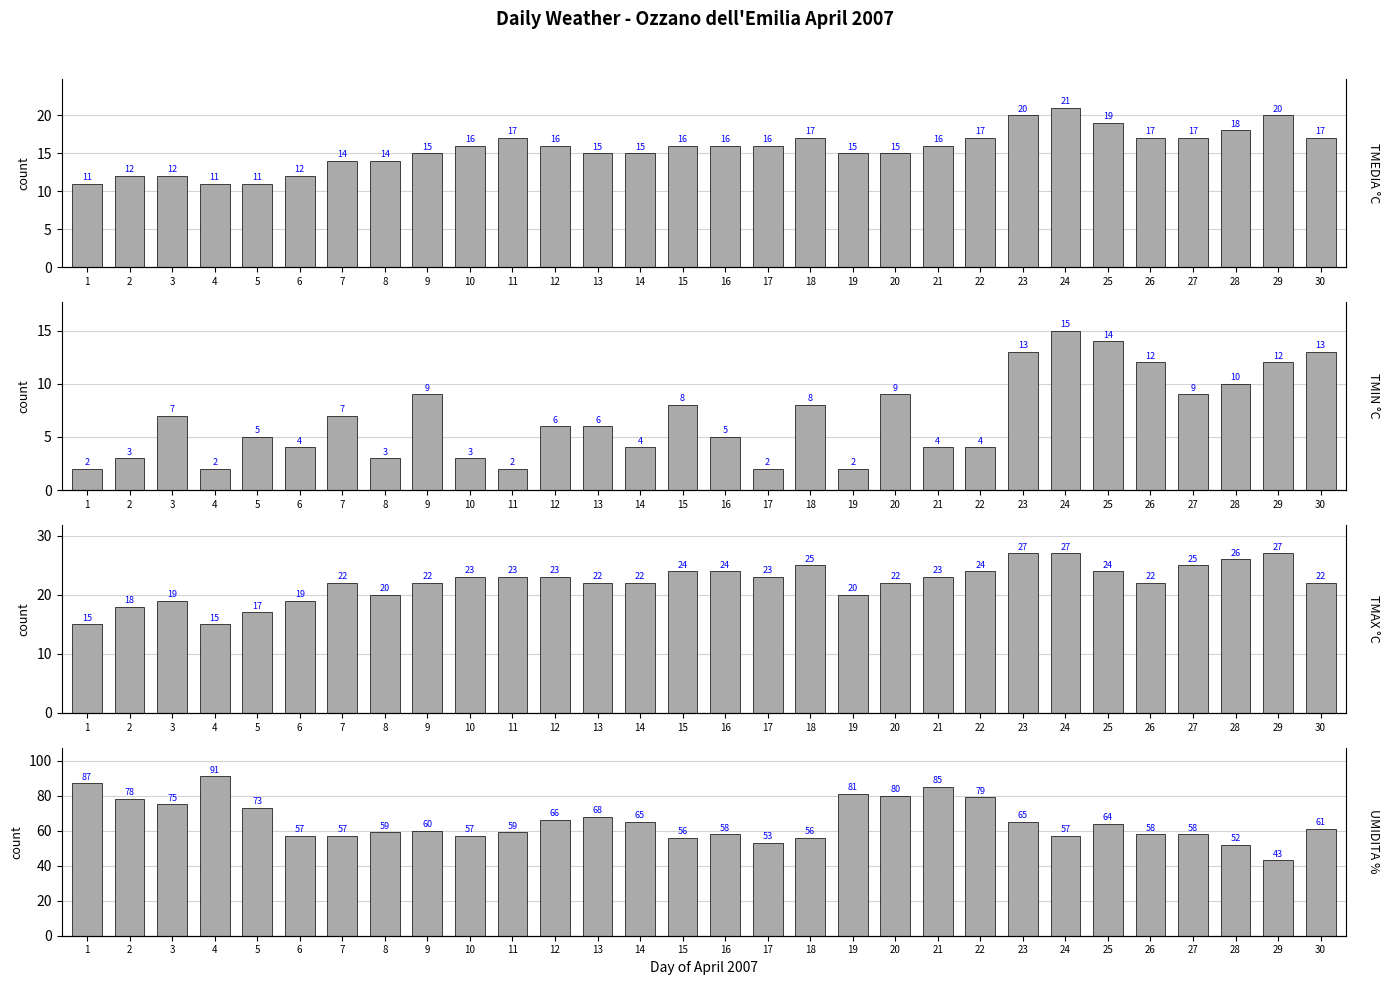

Reading right to left, what are all the values shown in this chart?

TMEDIA °C: 17	20	18	17	17	19	21	20	17	16	15	15	17	16	16	16	15	15	16	17	16	15	14	14	12	11	11	12	12	11
TMIN °C: 13	12	10	9	12	14	15	13	4	4	9	2	8	2	5	8	4	6	6	2	3	9	3	7	4	5	2	7	3	2
TMAX °C: 22	27	26	25	22	24	27	27	24	23	22	20	25	23	24	24	22	22	23	23	23	22	20	22	19	17	15	19	18	15
UMIDITA %: 61	43	52	58	58	64	57	65	79	85	80	81	56	53	58	56	65	68	66	59	57	60	59	57	57	73	91	75	78	87